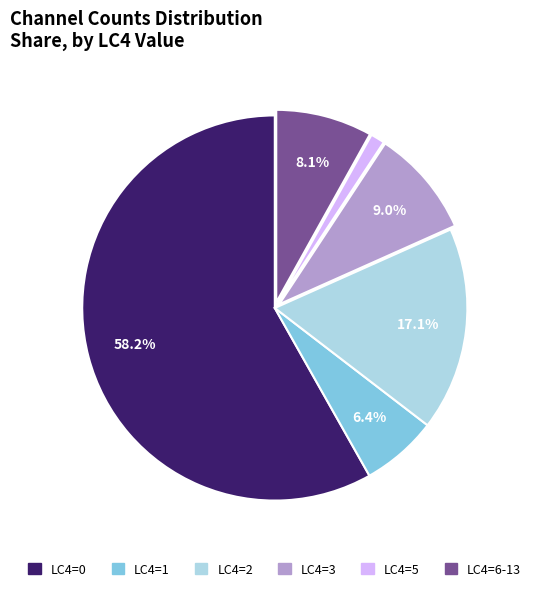

Is there any slice that represents more than half of the pie?

Yes